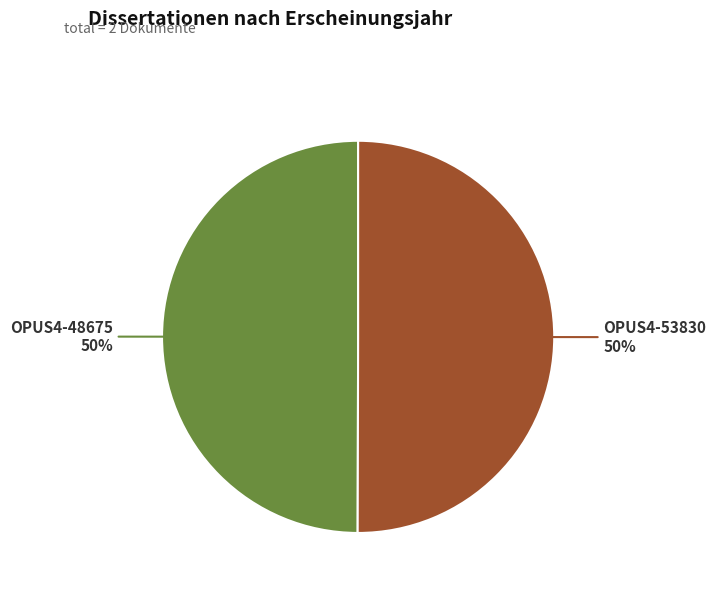

To the nearest percent, what is the average slice percentage?

50%